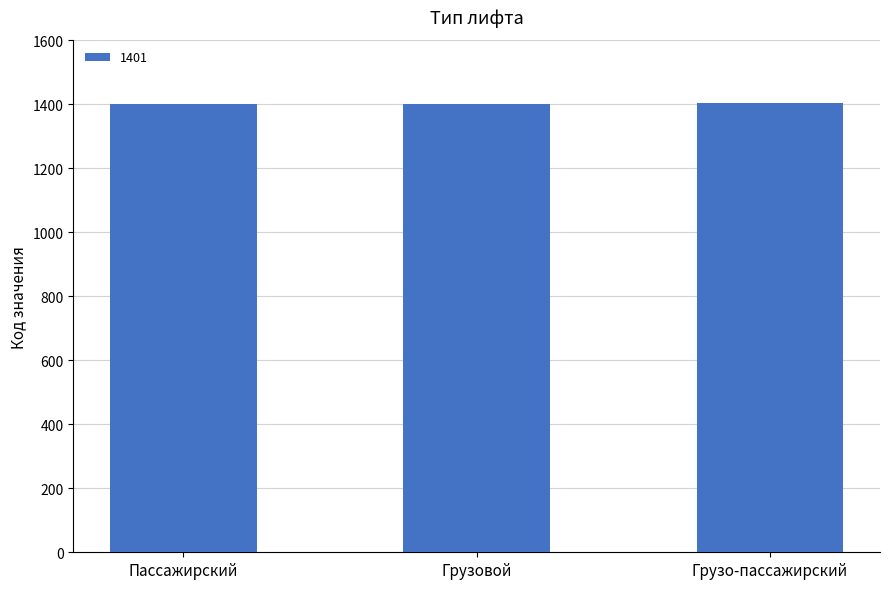

What is the greatest value displayed?

1403